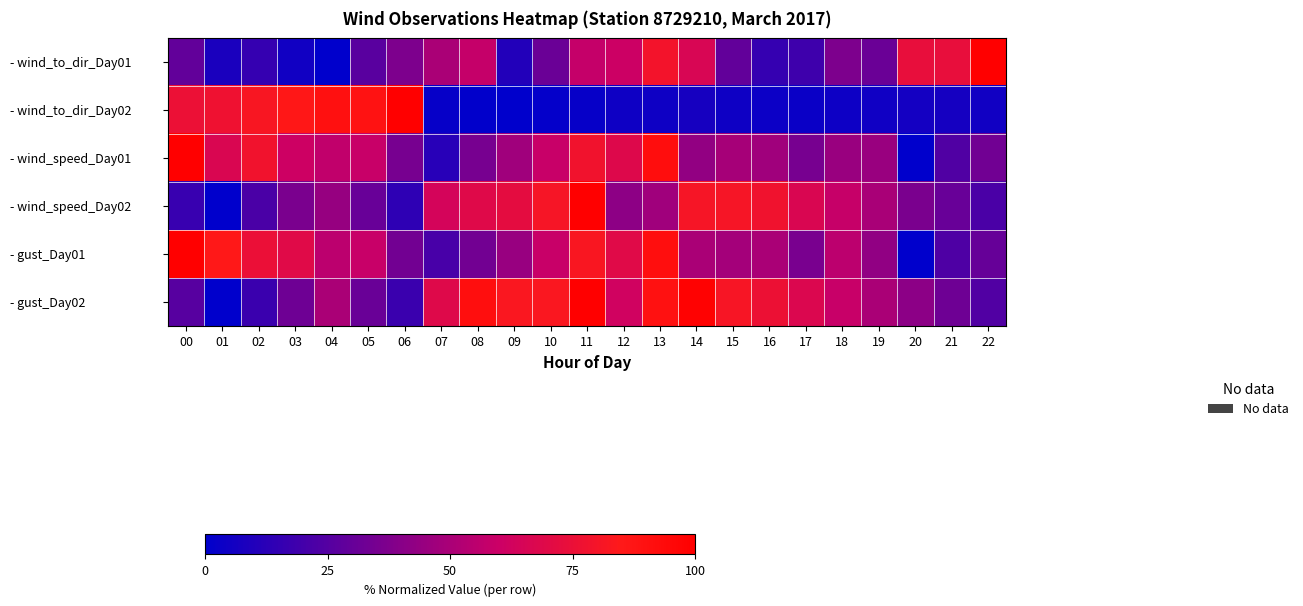

What is the spread (max minus min) of values at 10?

81.5